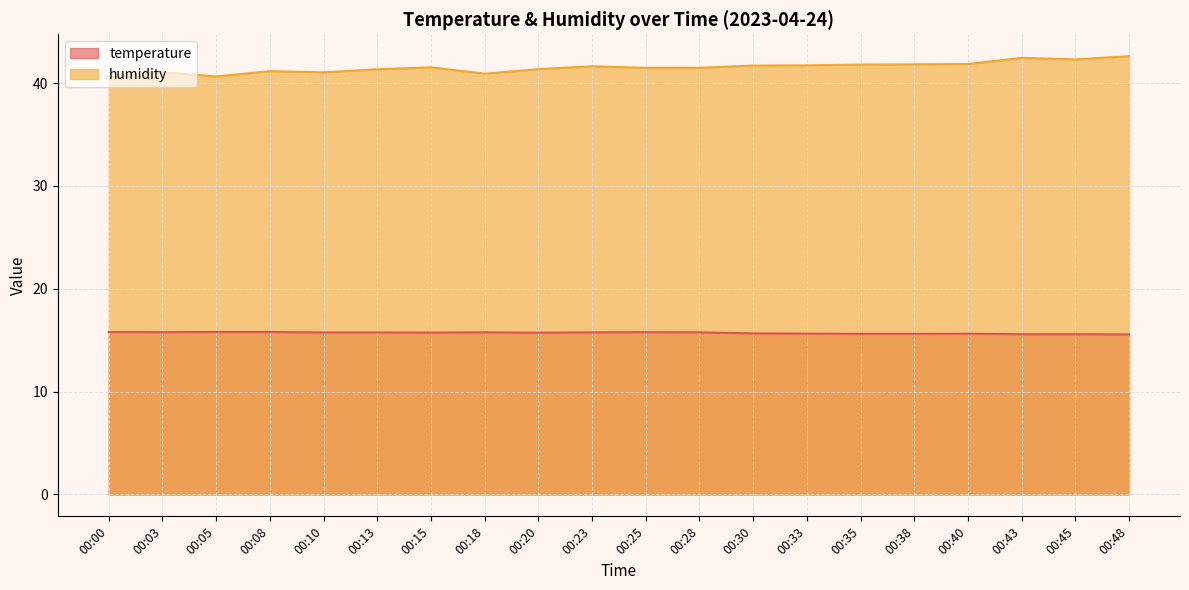

What is the value of the temperature point at the 5th from the left?

15.8